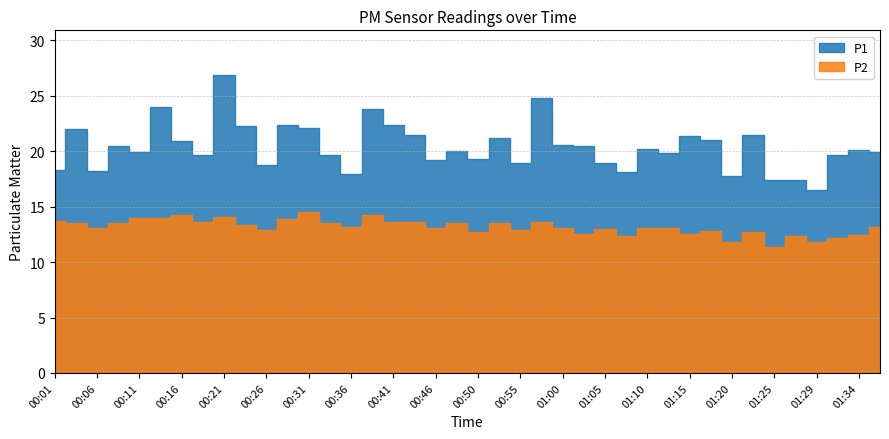

Rank the series at 00:21 from highest to lowest value.

P1, P2